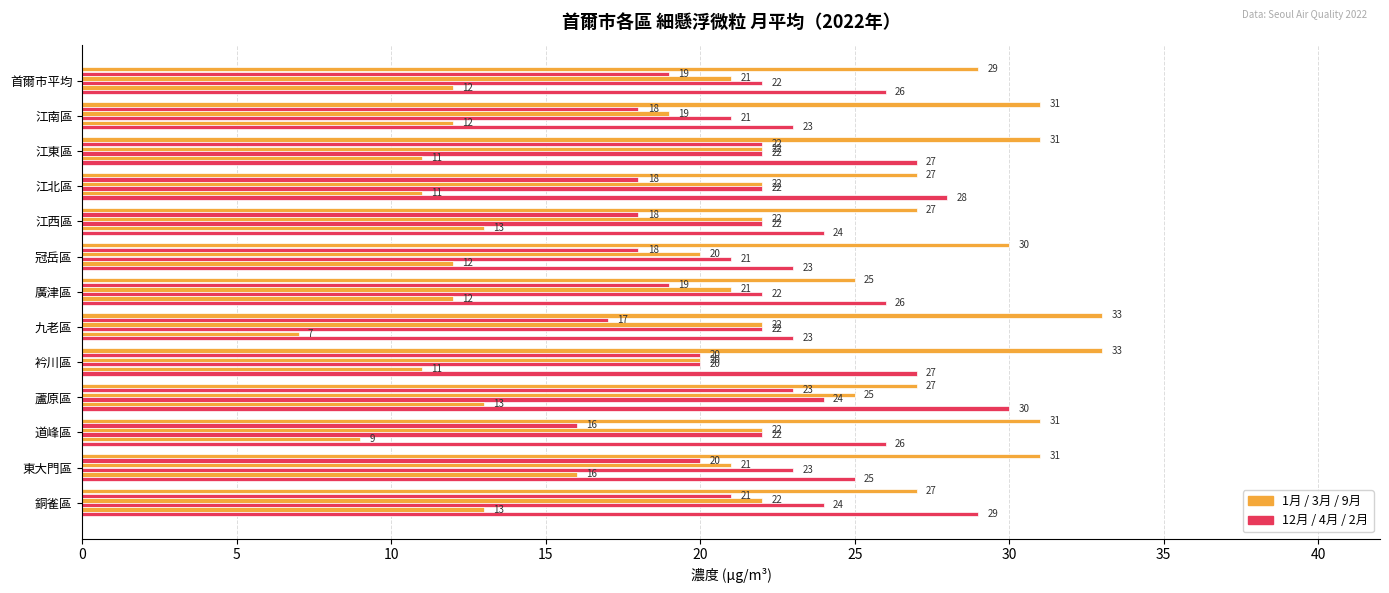

Reading left to right, list all the values displayed in this chart.

1月: 29	31	31	27	27	30	25	33	33	27	31	31	27
12月: 19	18	22	18	18	18	19	17	20	23	16	20	21
3月: 21	19	22	22	22	20	21	22	20	25	22	21	22
4月: 22	21	22	22	22	21	22	22	20	24	22	23	24
9月: 12	12	11	11	13	12	12	7	11	13	9	16	13
2月: 26	23	27	28	24	23	26	23	27	30	26	25	29